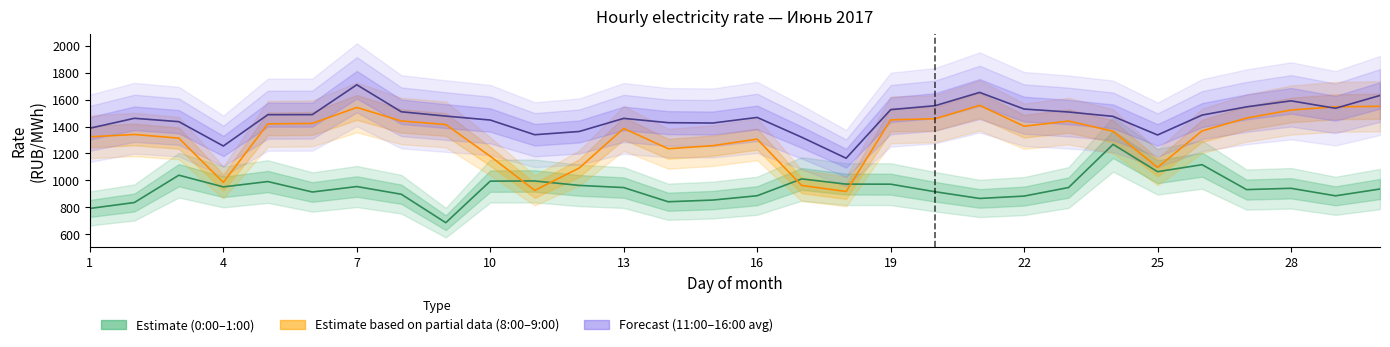

Is the value of 11.00-12.00 at 25 greater than the value of 8.00-9.00 at 25?

Yes